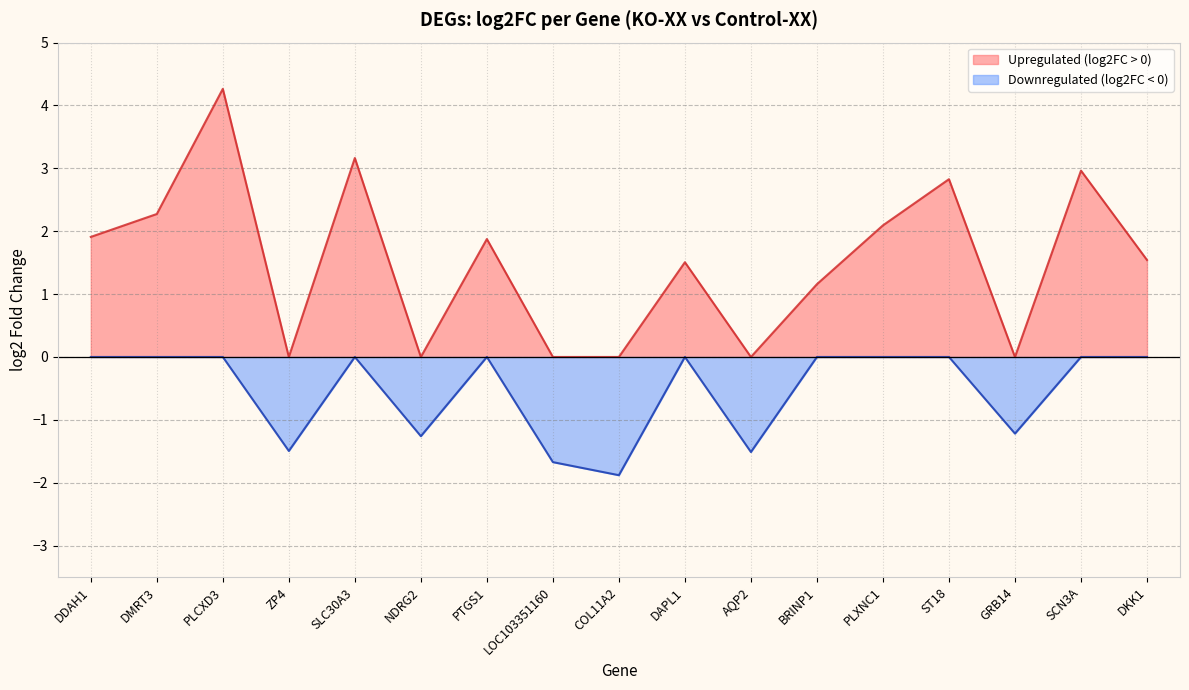

What is the value of the 12th point from the left?

1.2